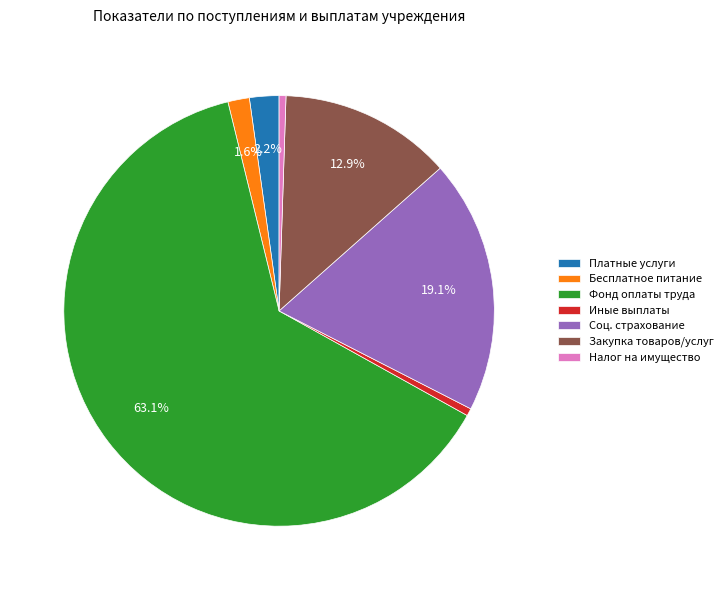

What is the largest slice in the pie chart?

Фонд оплаты труда